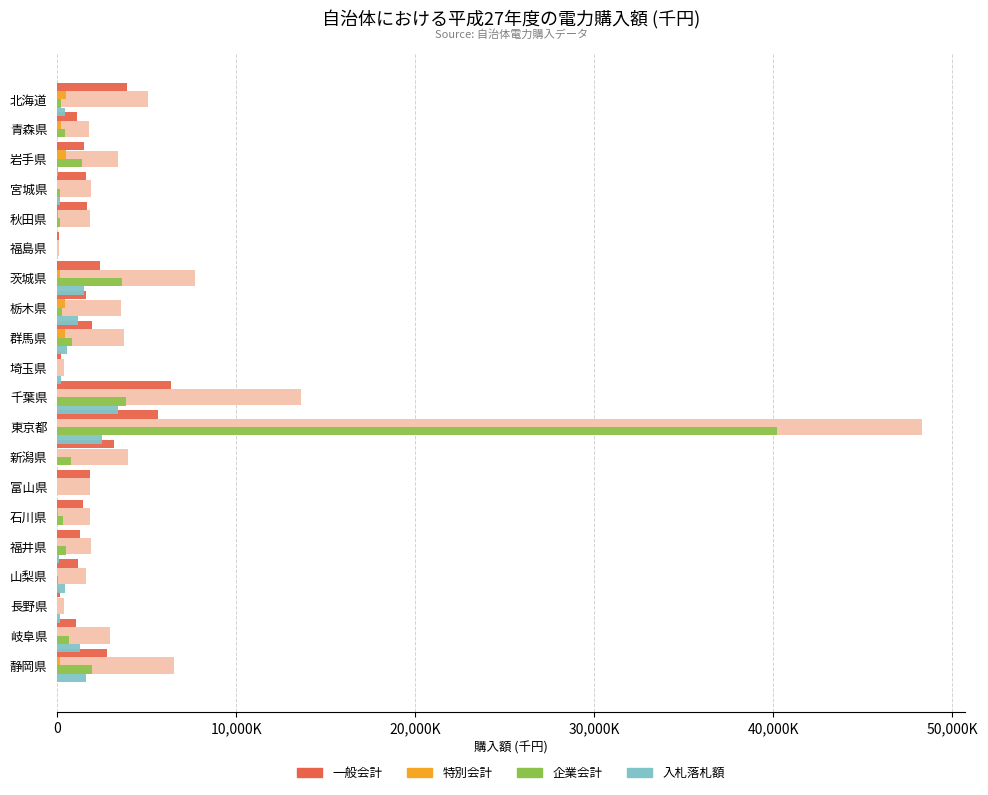

Which series changed the most between 青森県 and 石川県?

一般会計